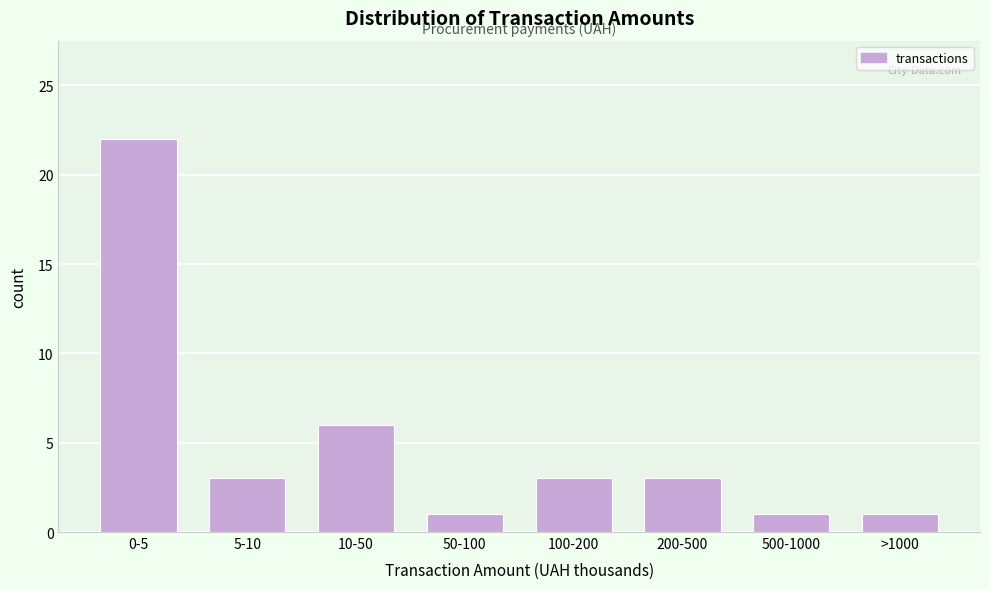

Reading left to right, extract all data points from this chart.

0-5=22	5-10=3	10-50=6	50-100=1	100-200=3	200-500=3	500-1000=1	>1000=1